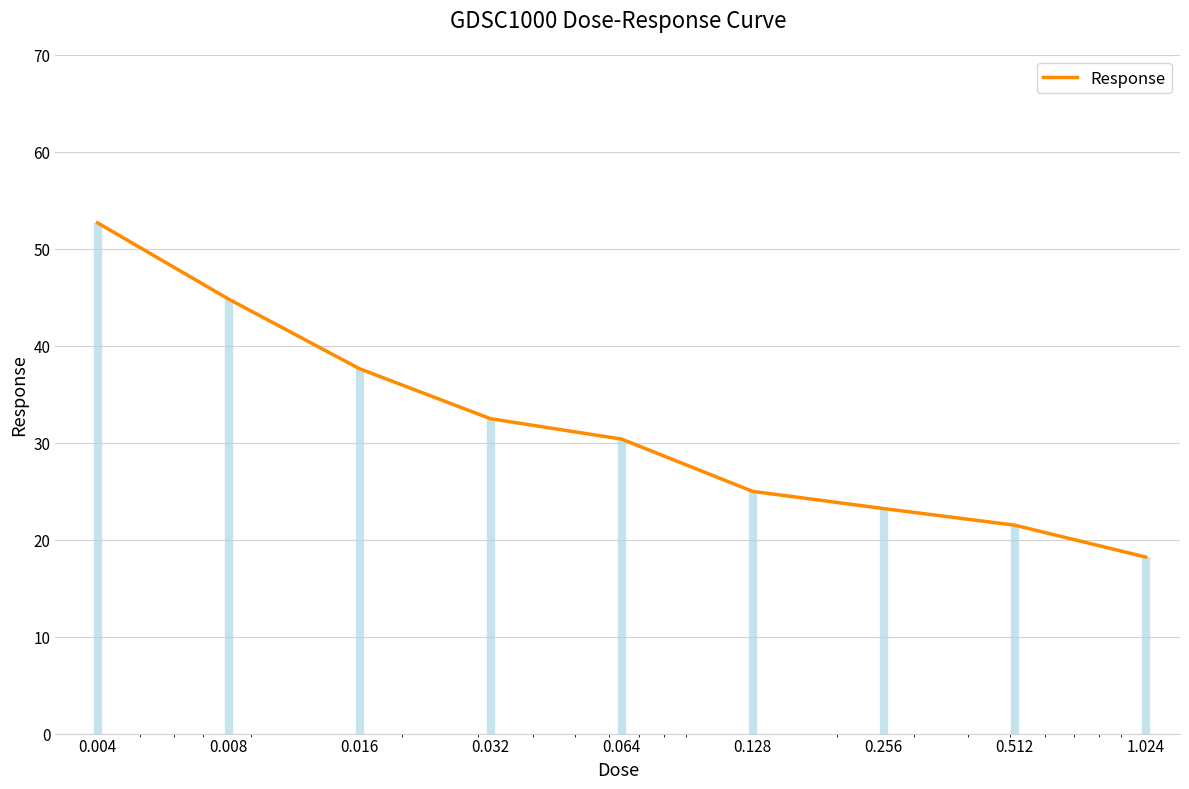

What is the change in value from 0.032 to 0.512?

-11.0